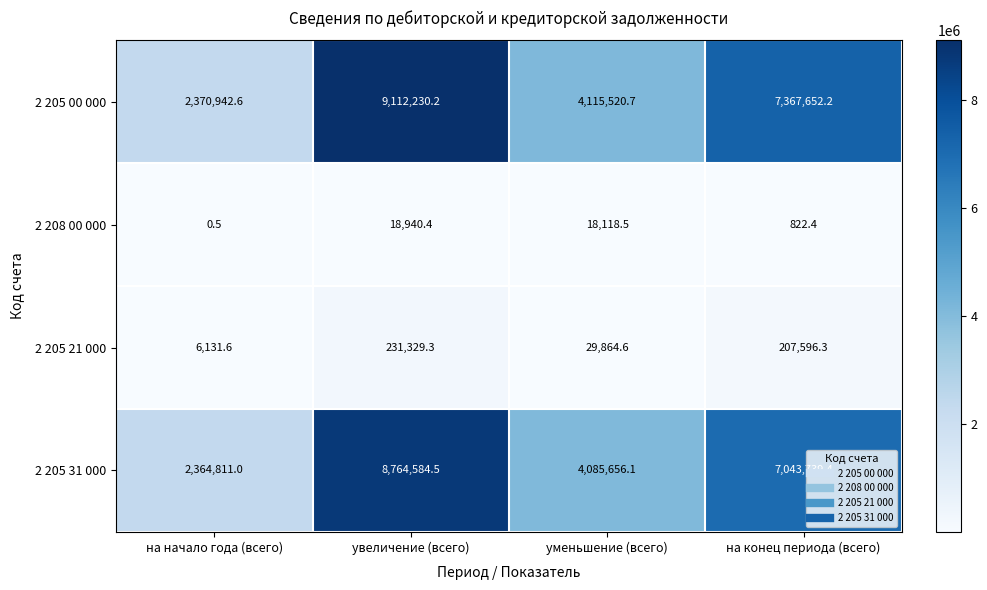

At уменьшение (всего), list the series in order from largest to smallest.

2 205 00 000, 2 205 31 000, 2 205 21 000, 2 208 00 000